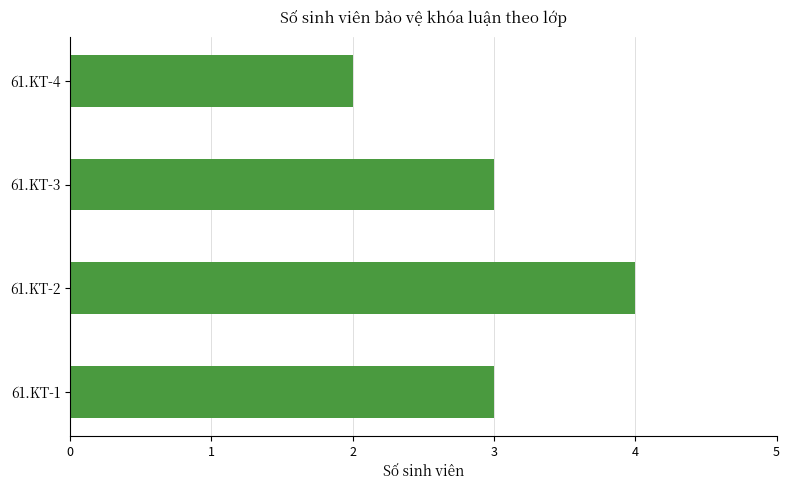

Which has a higher value, 61.KT-1 or 61.KT-2?

61.KT-2